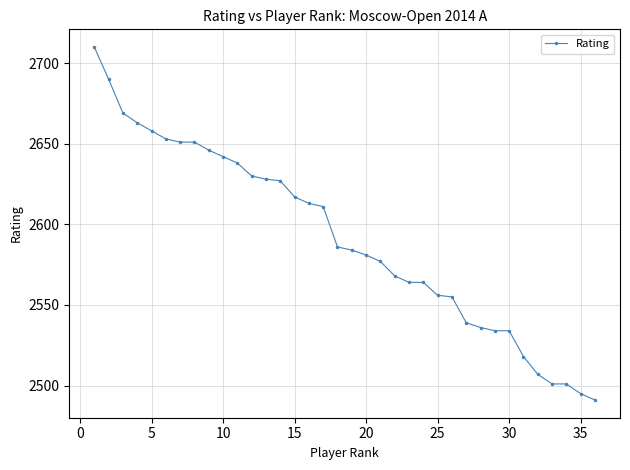

Does the chart display data point markers on the line(s)?

Yes